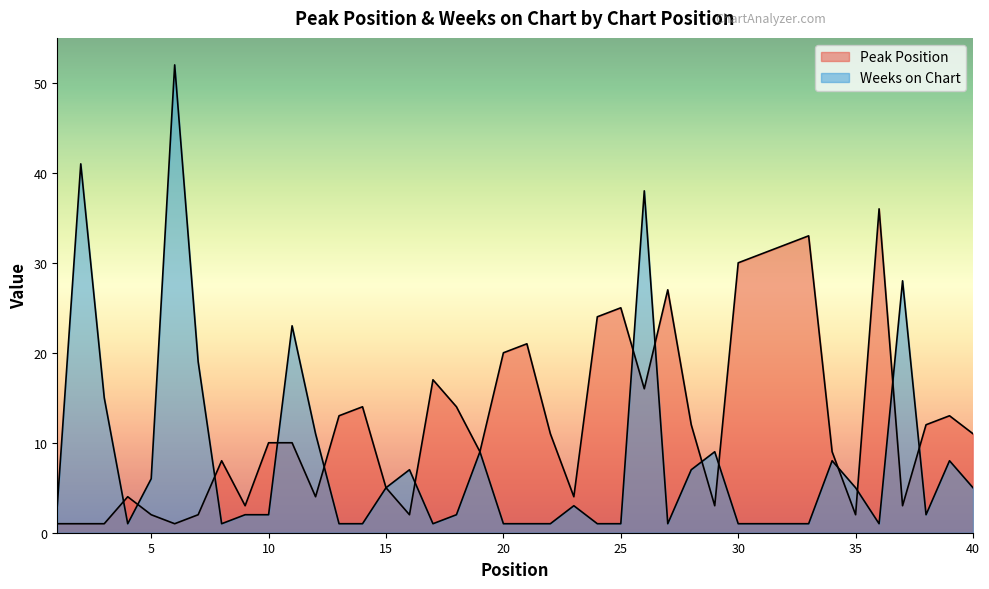

What is the sum of the Weeks on Chart values at 28 and 29?

16